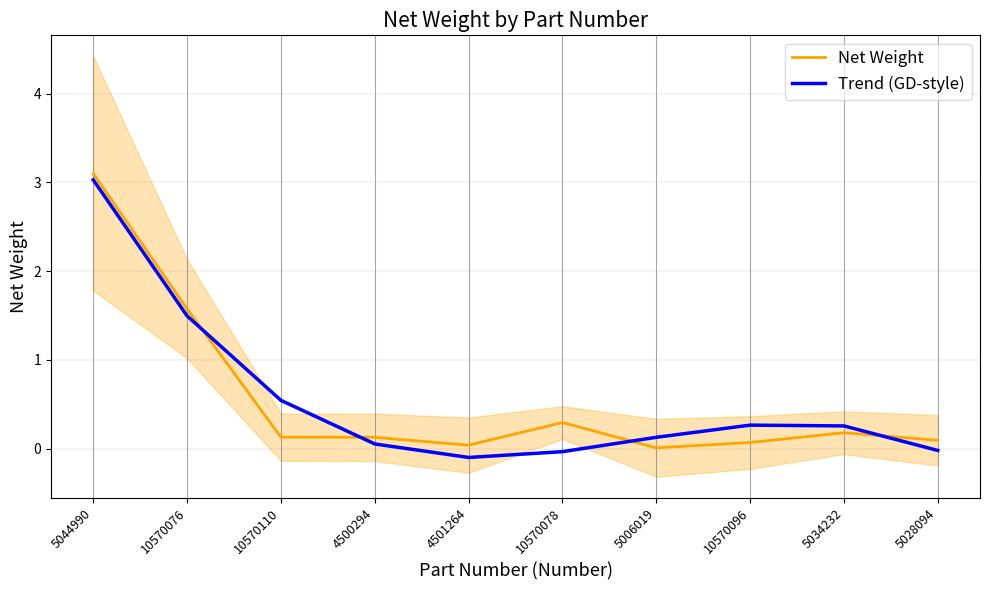

What position from the left is 5006019?

7